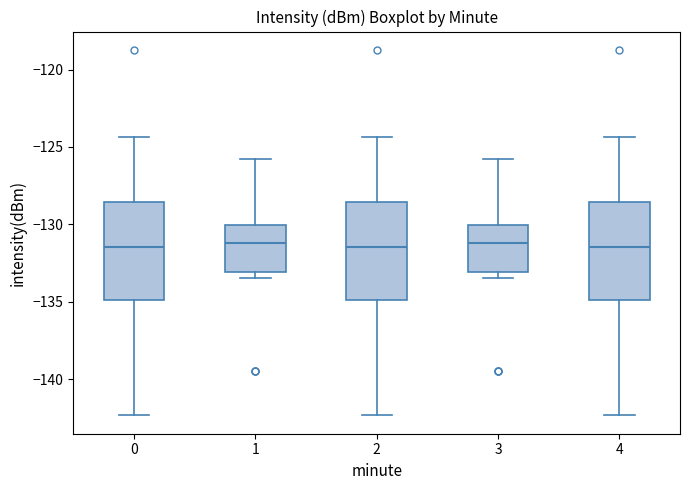

Where is the upper edge of the box at x = 3 on the y-axis? The values are not printed on the chart, so give them approximately, as read against the axis.

-130.0